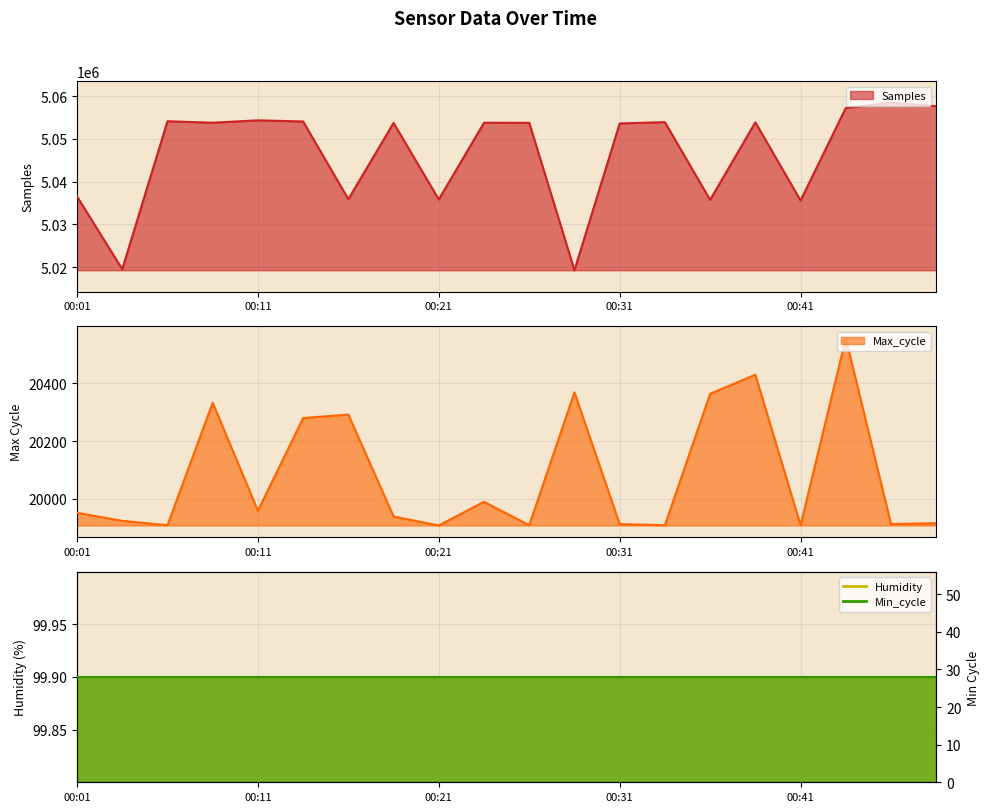

Which label corresponds to the smallest value in the chart?

00:21